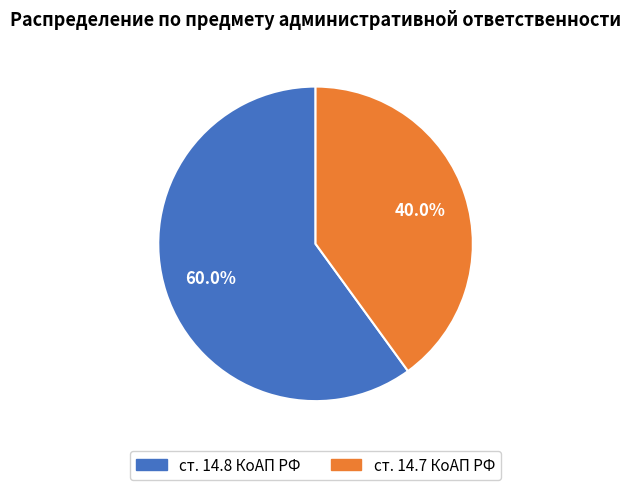

Is ст. 14.8 КоАП РФ the majority of the pie?

Yes